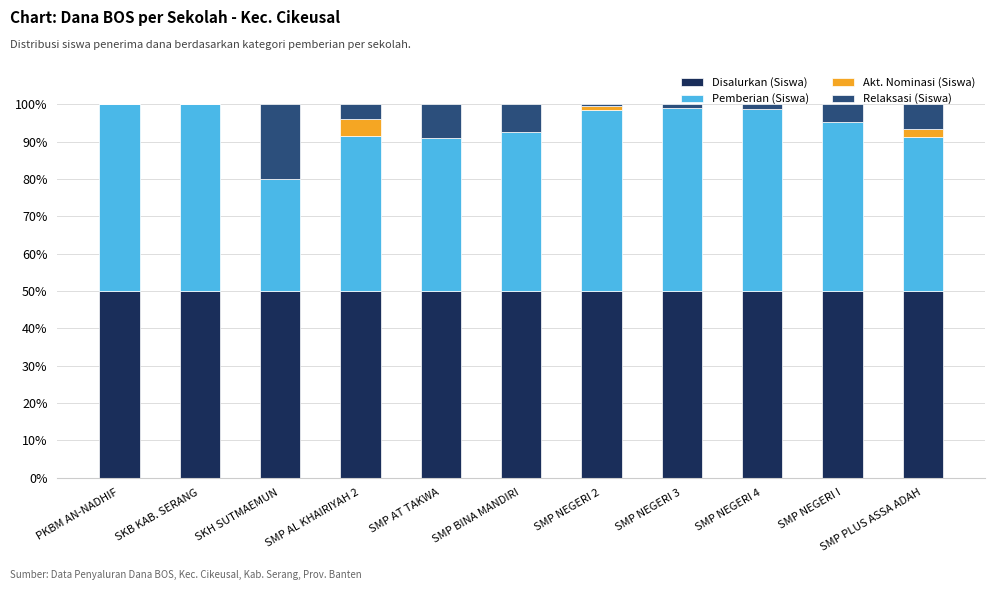

What is the maximum value for Disalurkan (Siswa)?

50.0